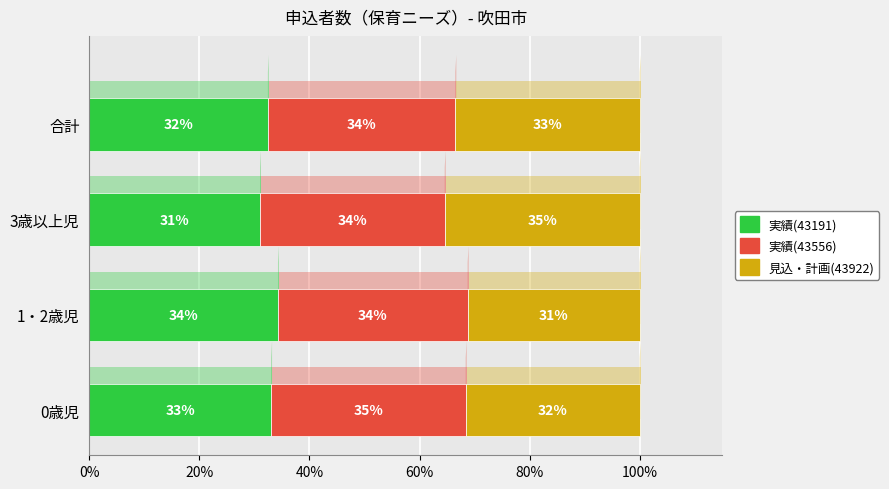

The value of 実績(43556) at 0歳児 is 20.4. True or false?

False